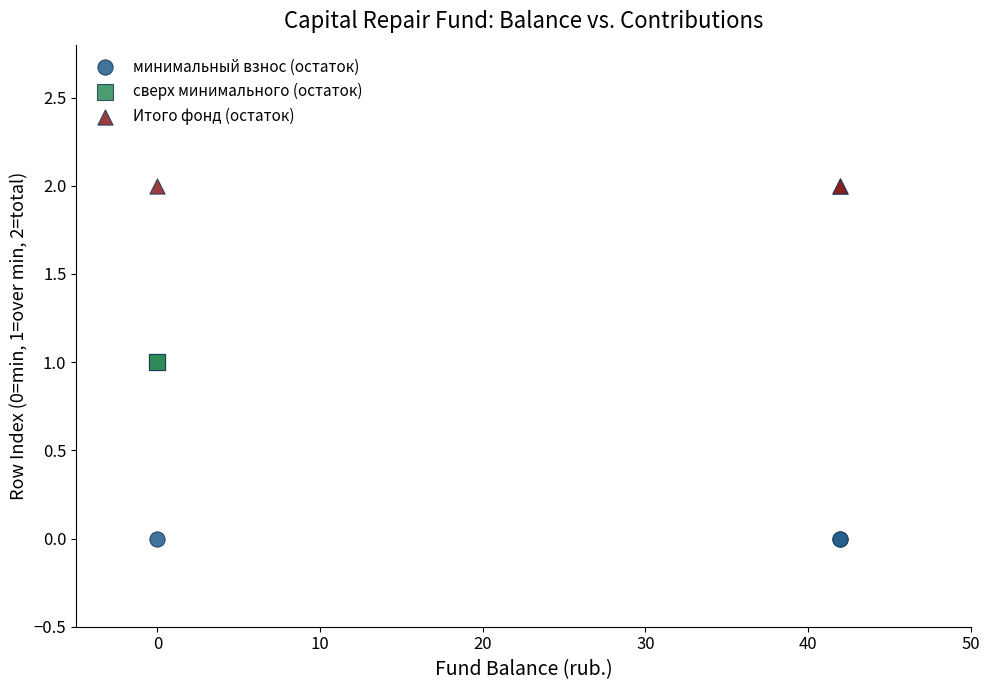

Which series reaches the maximum Y coordinate?

Итого фонд (остаток)